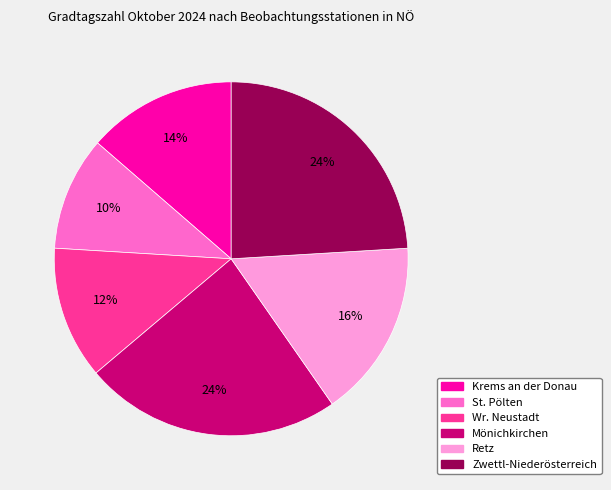

Is it true that Mönichkirchen is 24% of the pie?

True